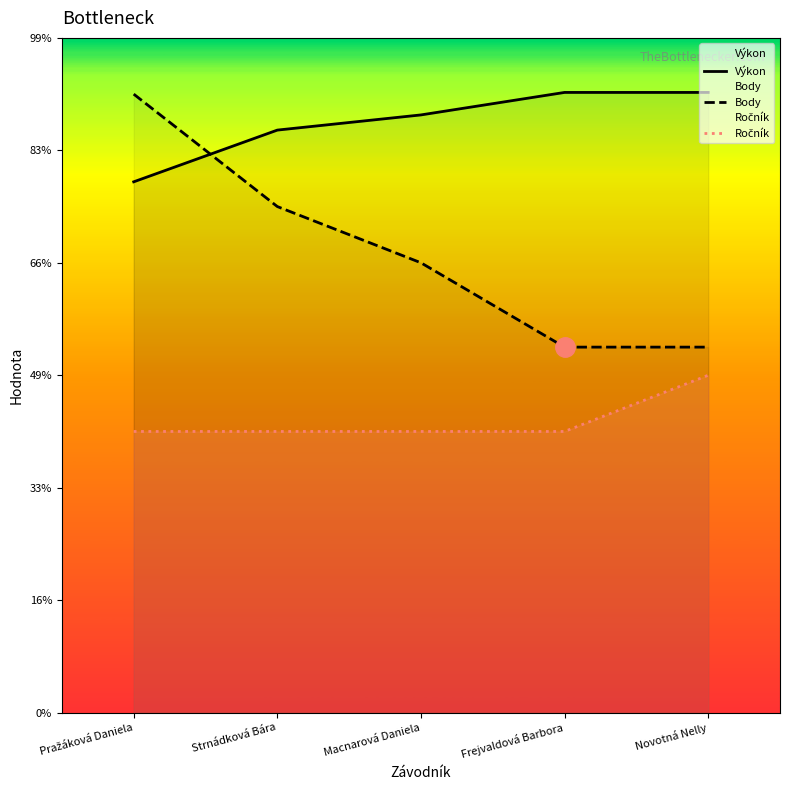

True or false: Ročník has a value of 6.9 at Strnádková Bára.

False